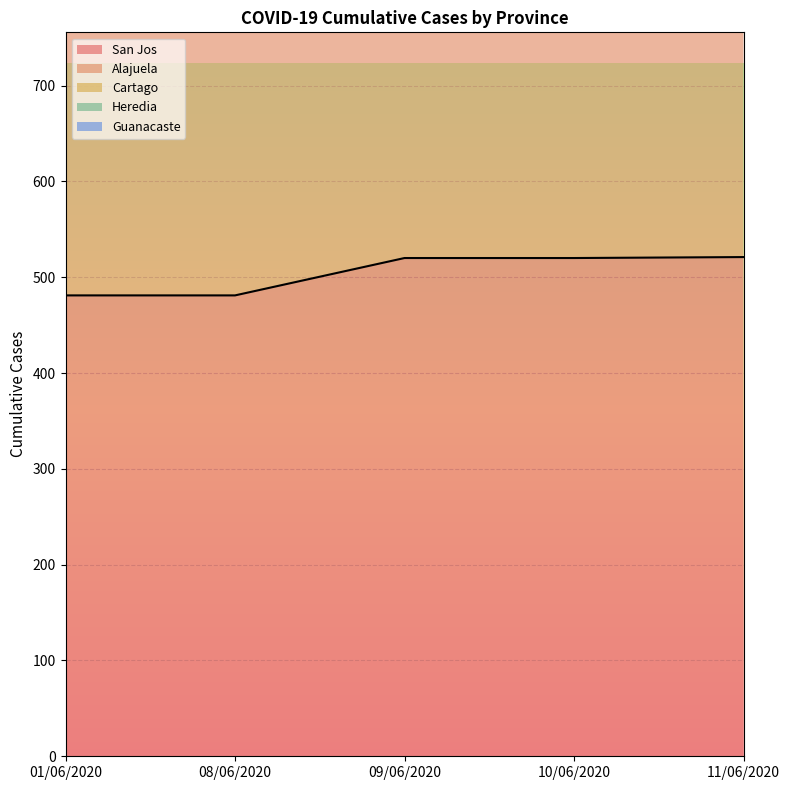

True or false: Cartago has more than 1 points higher than both neighbors.

False